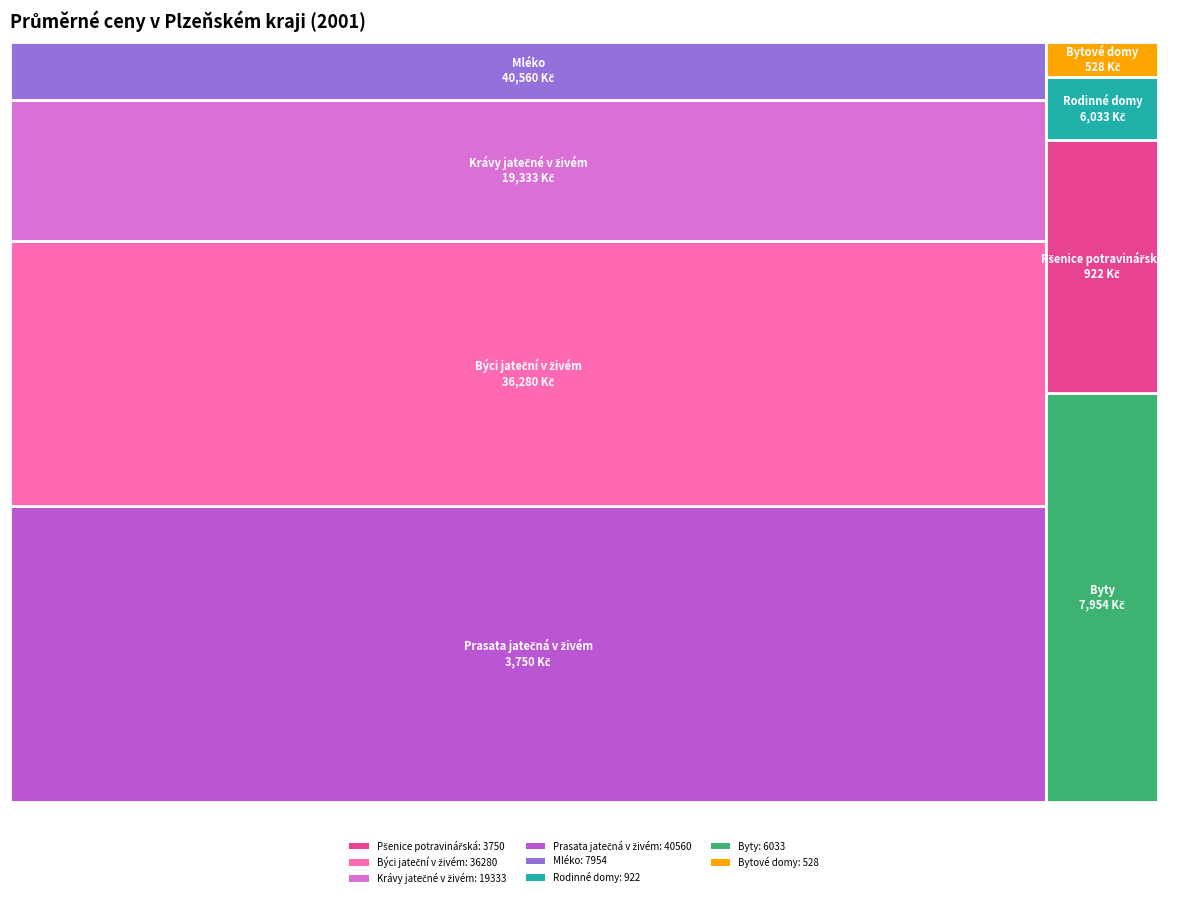

True or false: Mléko accounts for 7% of the total.

True